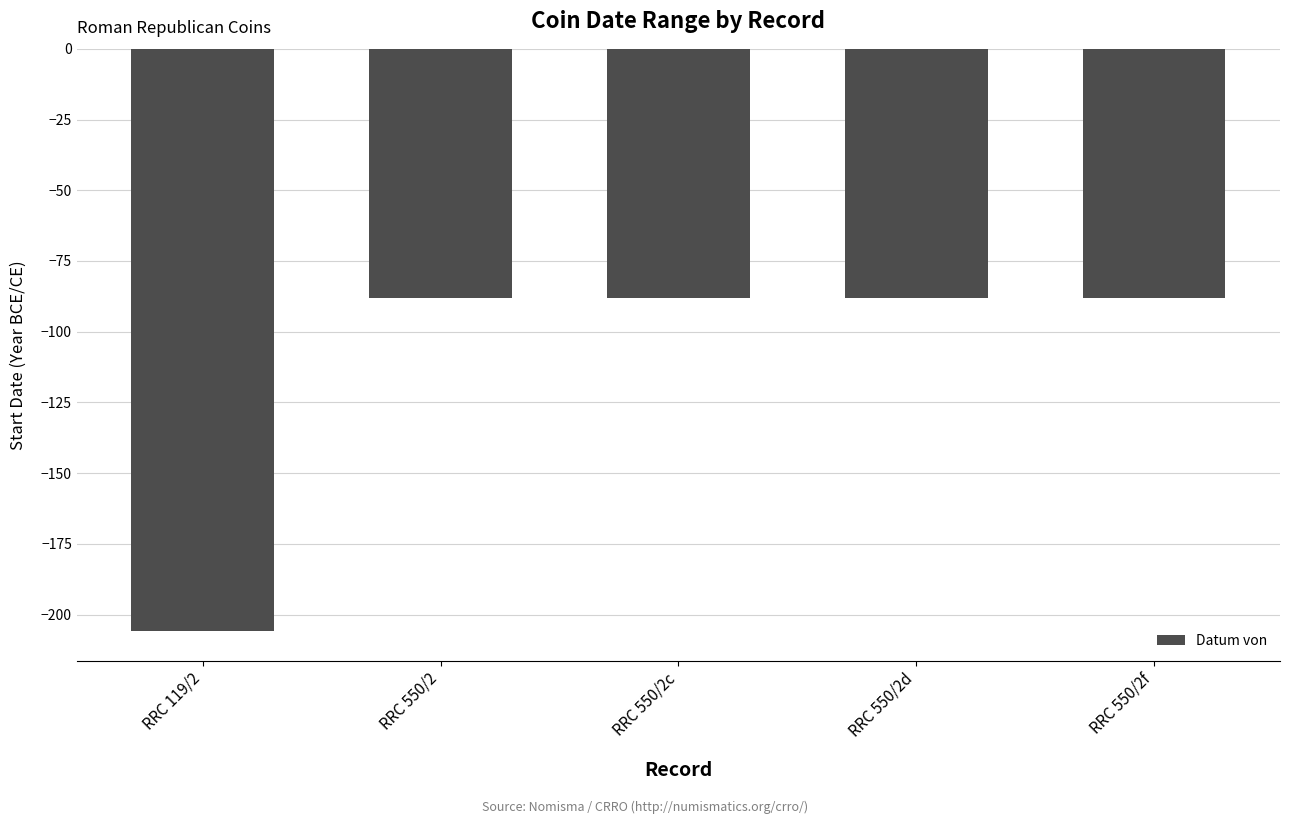

True or false: the data shows -116 at RRC 550/2d.

False